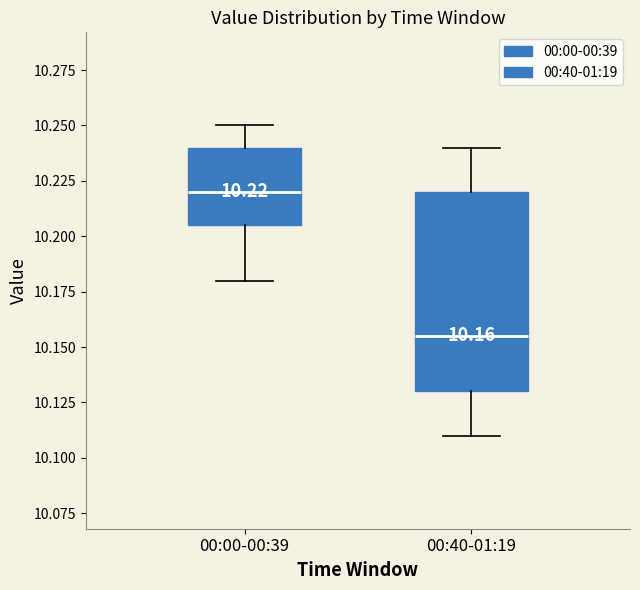

Which box has the lowest median line?

00:40-01:19